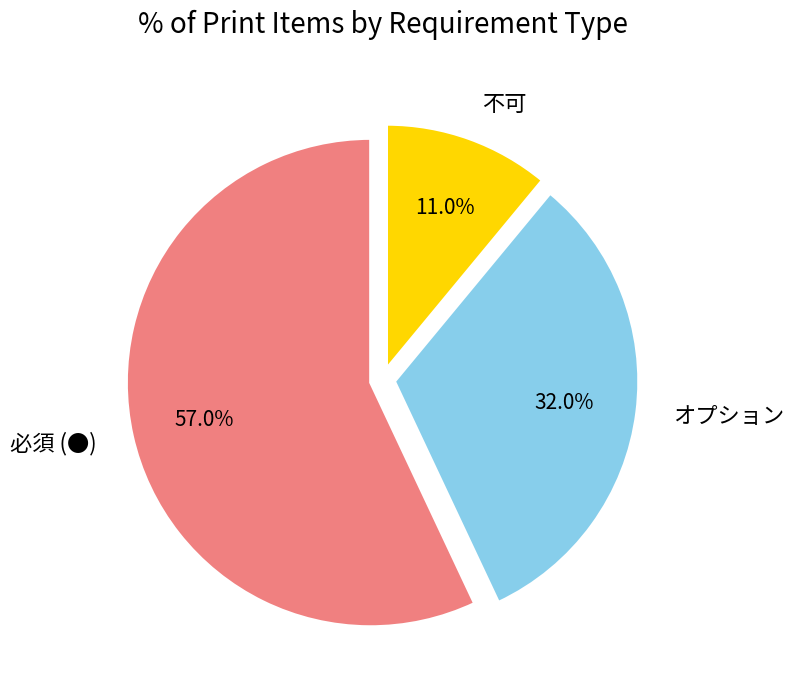

What percentage is the 不可 slice, to the nearest percent?

11%